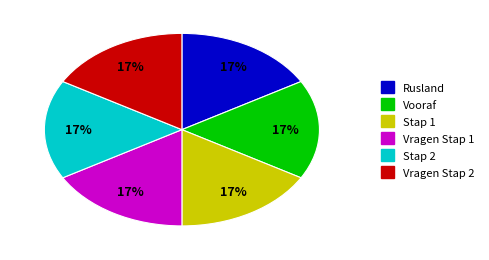

Count the number of slices in the pie.

6